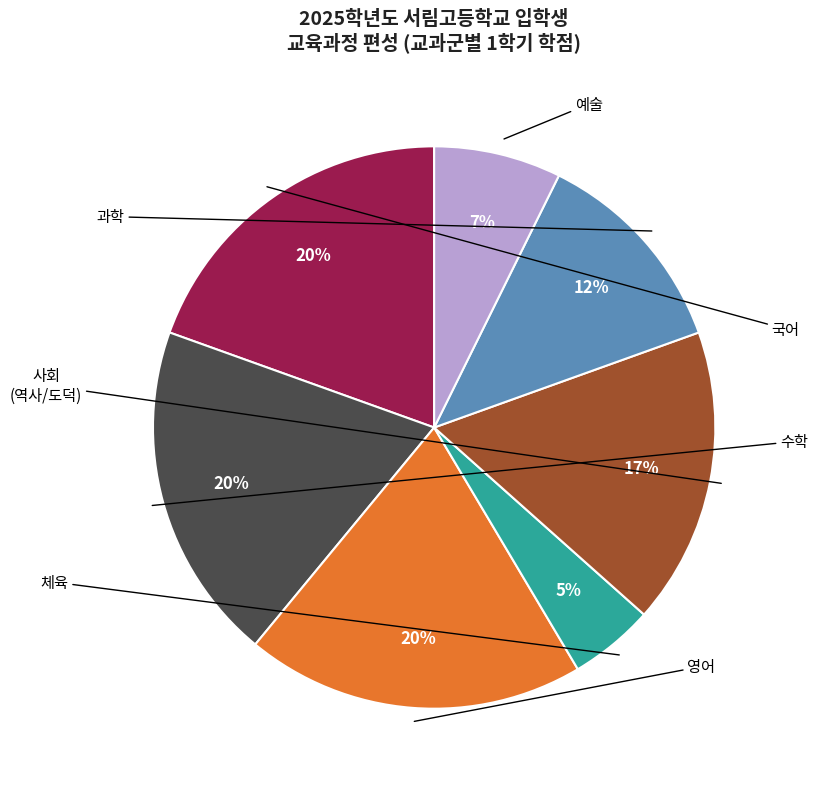

Does any single category account for the majority?

No